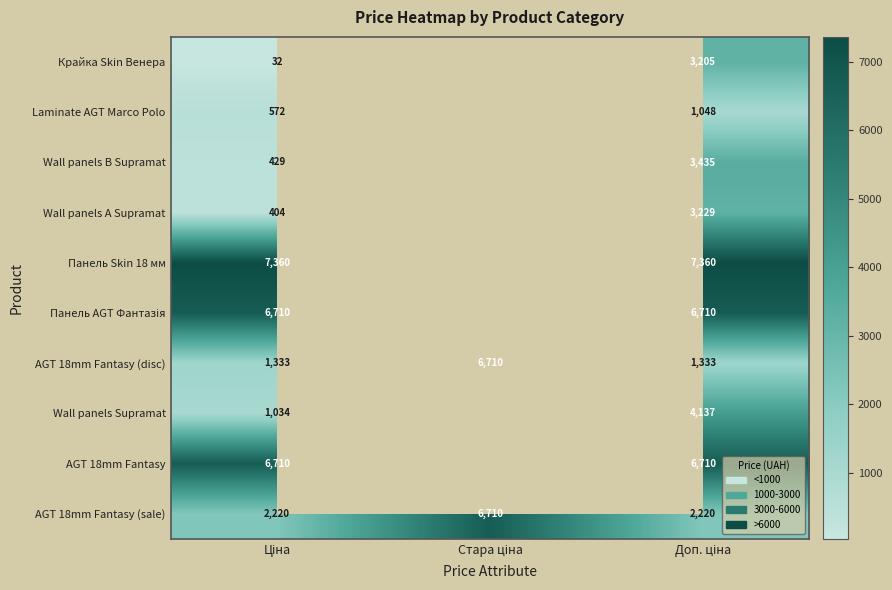

List the labels in order of AGT 18mm Fantasy (sale) value, smallest first.

Доп. ціна, Ціна, Стара ціна